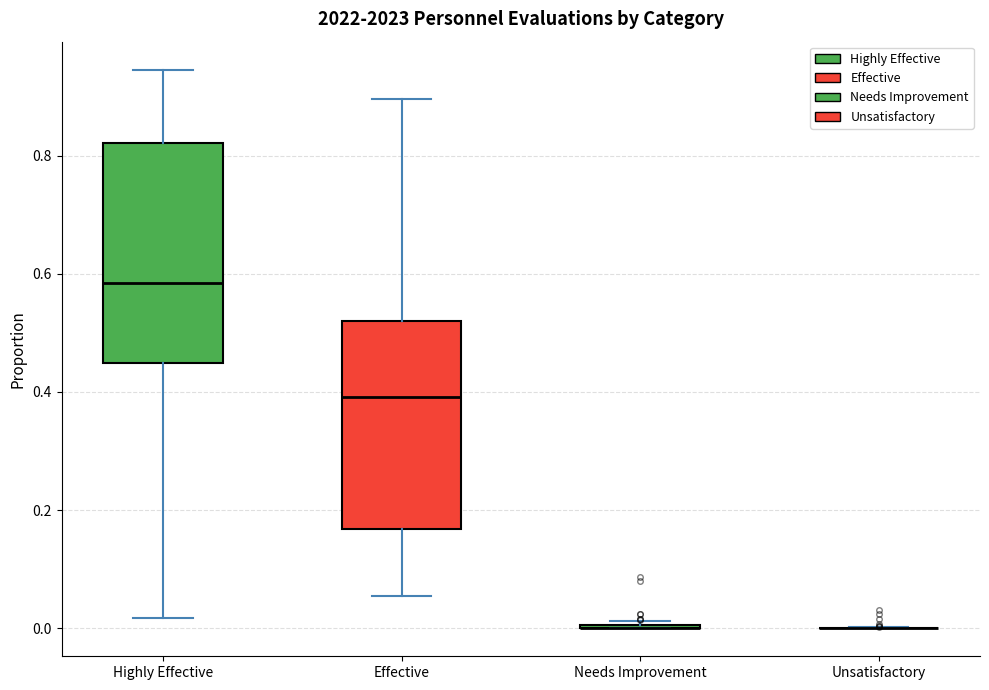

Reading left to right, transcribe this box plot: for each box, give where its median line is, the range the box spans, and where its two whiskers end, as read against the y-axis. The values are not printed on the chart, so give them approximately, as read against the axis.

Highly Effective: median 0.58, box 0.44 to 0.82, whiskers 0.02 to 0.94
Effective: median 0.40, box 0.16 to 0.52, whiskers 0.06 to 0.90
Needs Improvement: box collapsed to a line at 0.00, whiskers 0.00 to 0.02
Unsatisfactory: box collapsed to a line at 0.00, whiskers 0.00 to 0.00